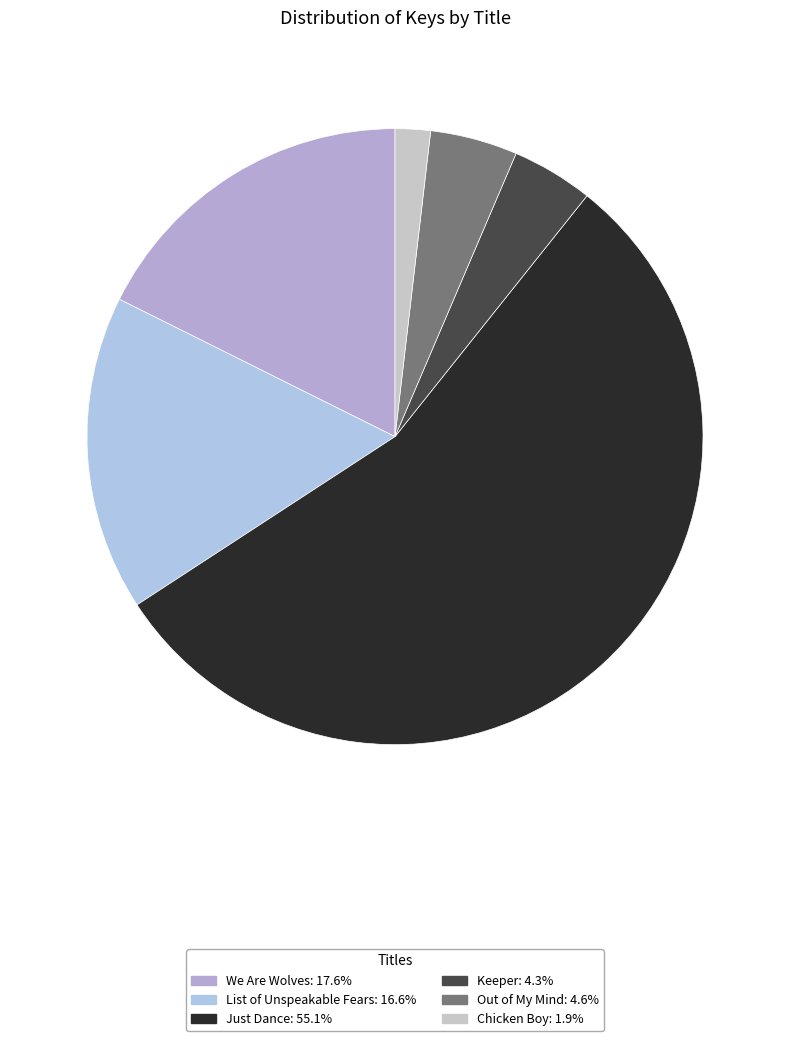

Which slice represents more than half of the pie?

Just Dance